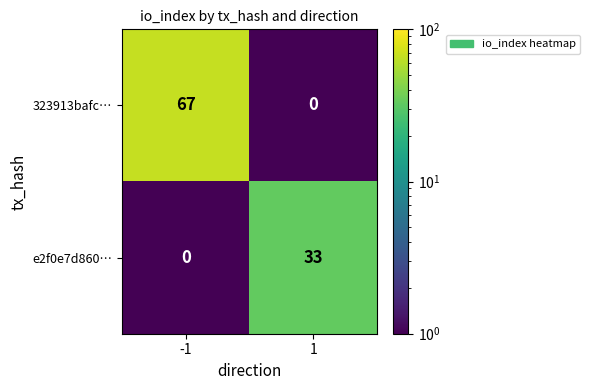

What is the difference between the maximum and minimum values in the 323913bafc… series?

67